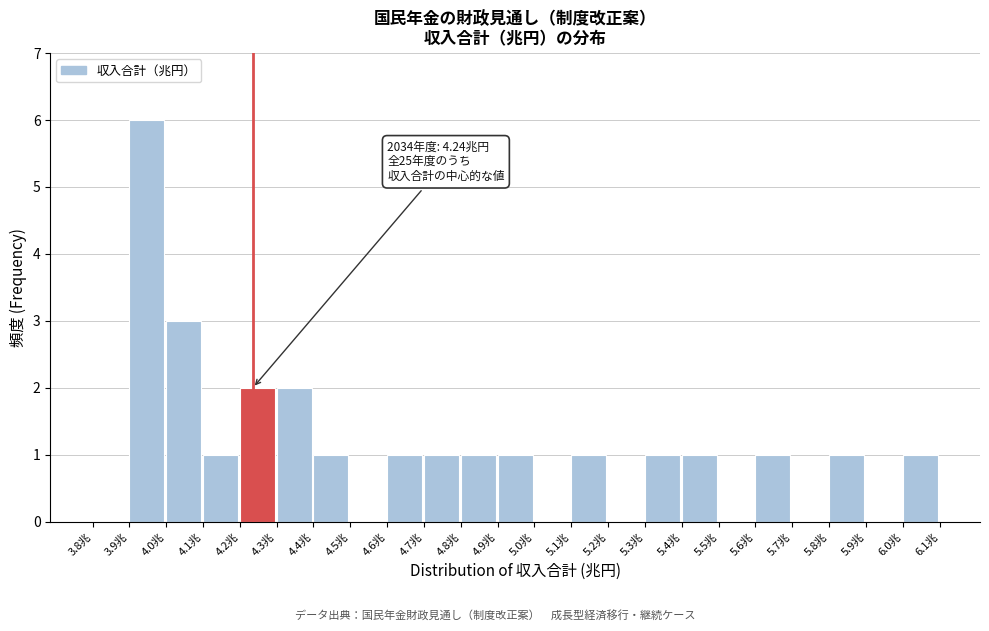

Over which range of the x-axis is the bar tallest?

3.9 to 4.0